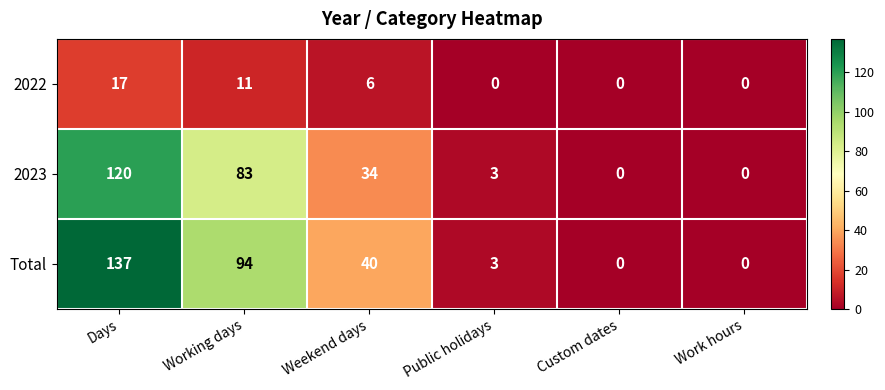

How many distinct data groups are displayed?

3